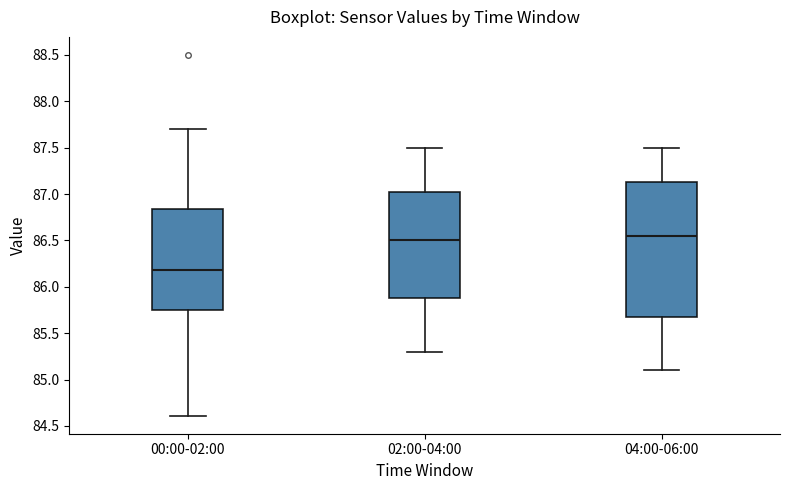

Reading left to right, read every box against the y-axis: the position of its median line, the range the box covers, and the ends of its whiskers. The values are not printed on the chart, so give them approximately, as read against the axis.

00:00-02:00: median 86.20, box 85.75 to 86.85, whiskers 84.60 to 87.70
02:00-04:00: median 86.50, box 85.90 to 87.05, whiskers 85.30 to 87.50
04:00-06:00: median 86.55, box 85.70 to 87.15, whiskers 85.10 to 87.50